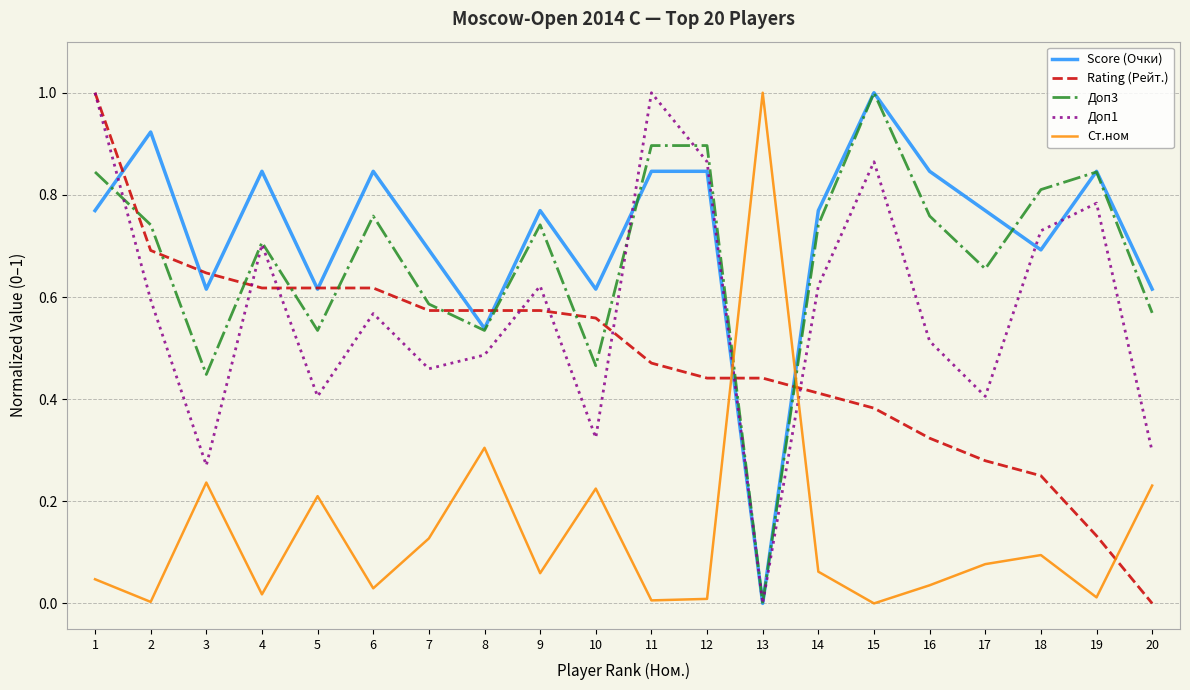

The value of Ст.ном at 7 is 0.2. True or false?

False